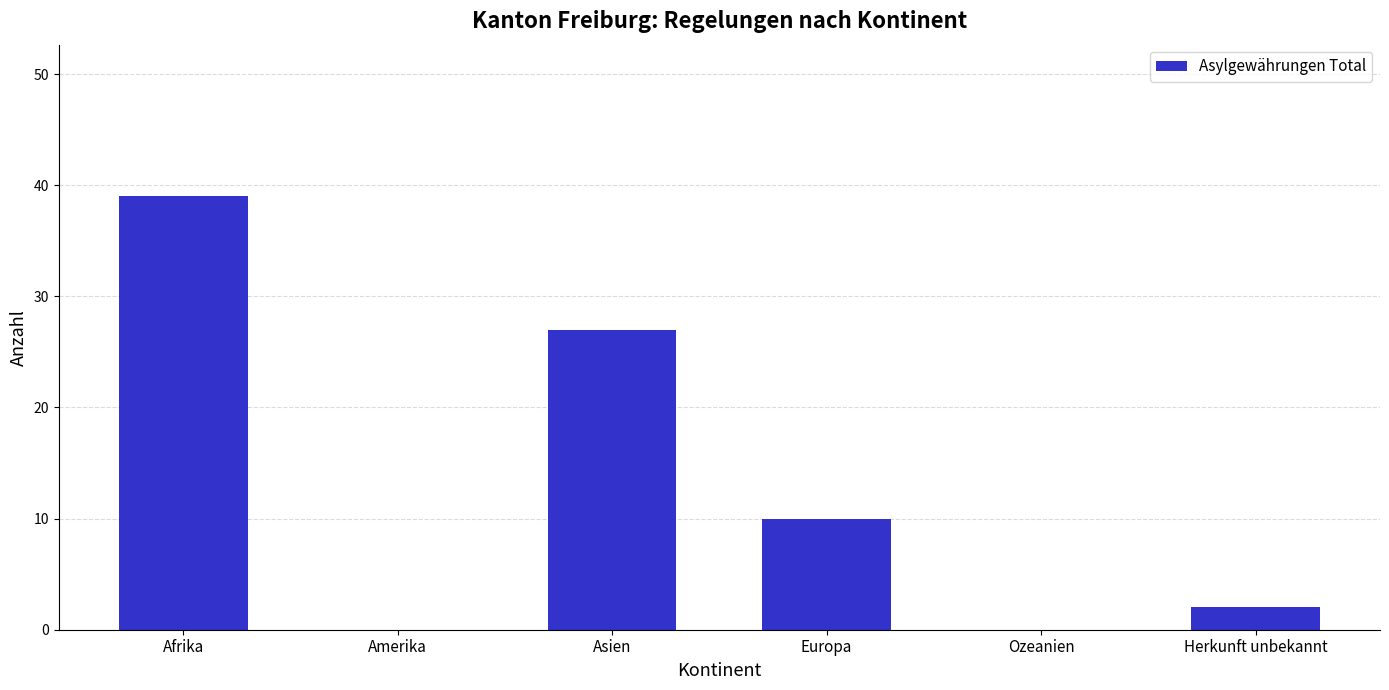

What is the change in value from Europa to Herkunft unbekannt?

-8